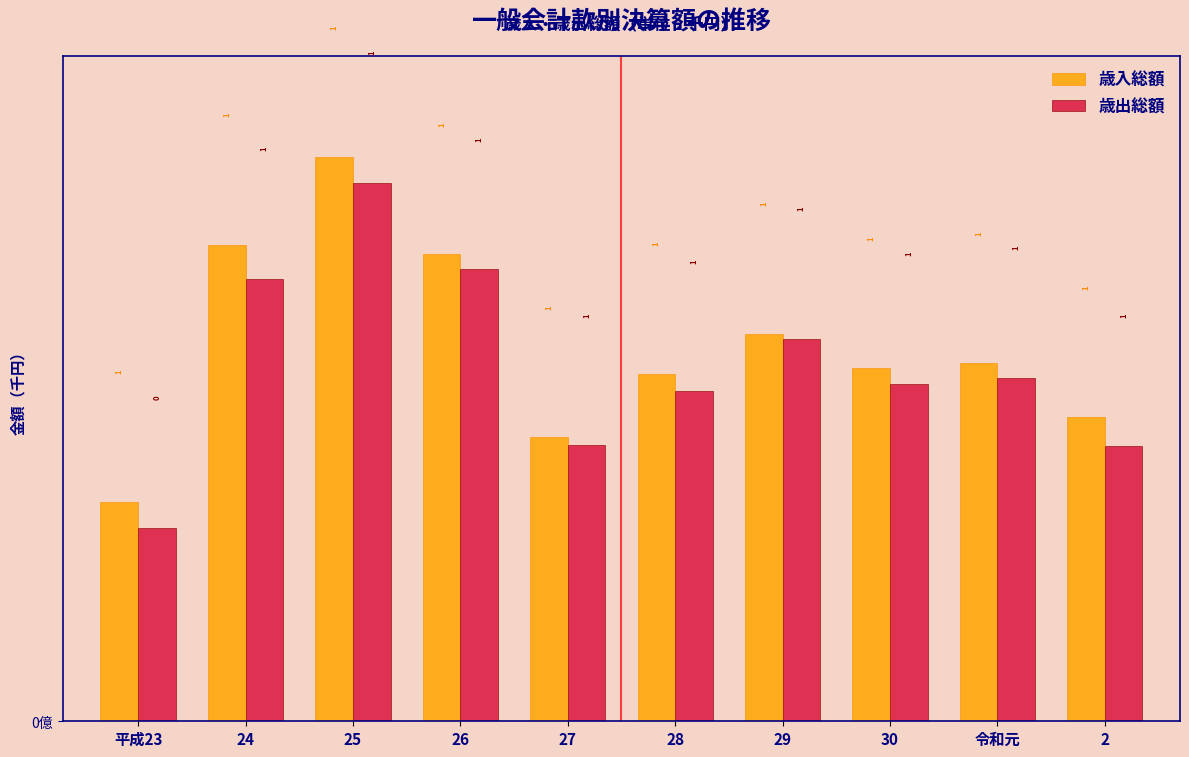

At which label does 歳出総額 reach its minimum?

平成23